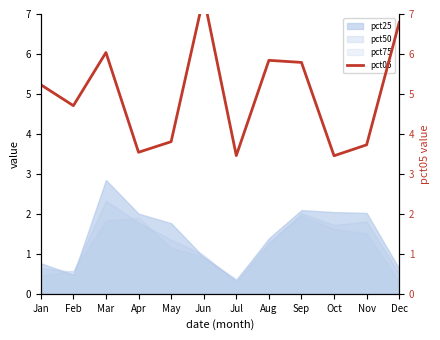

What is the difference between the maximum and minimum values?

4.0